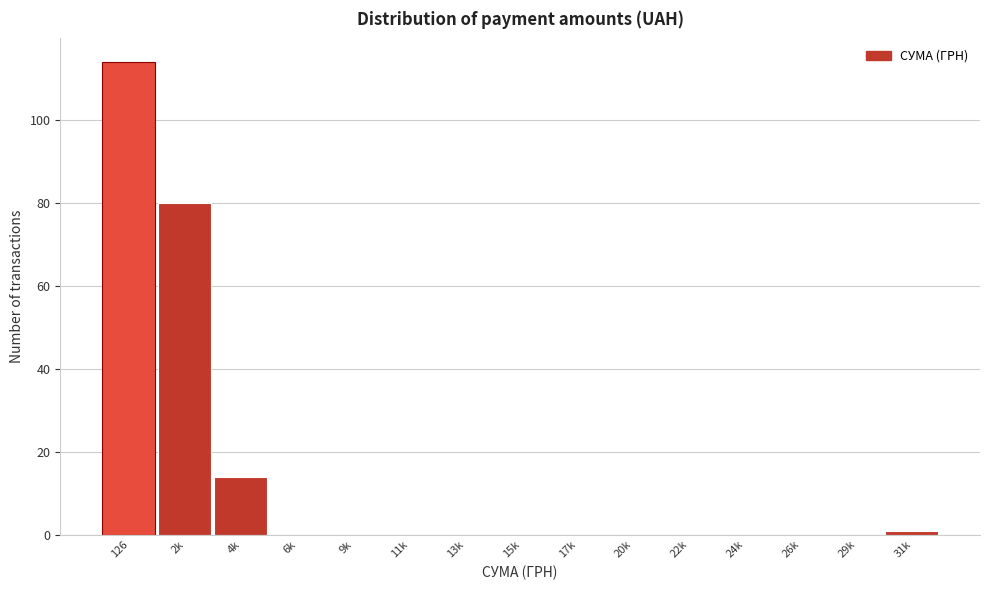

Reading left to right, list all the values displayed in this chart.

126=114	2k=80	4k=14	6k=0	9k=0	11k=0	13k=0	15k=0	17k=0	20k=0	22k=0	24k=0	26k=0	29k=0	31k=1